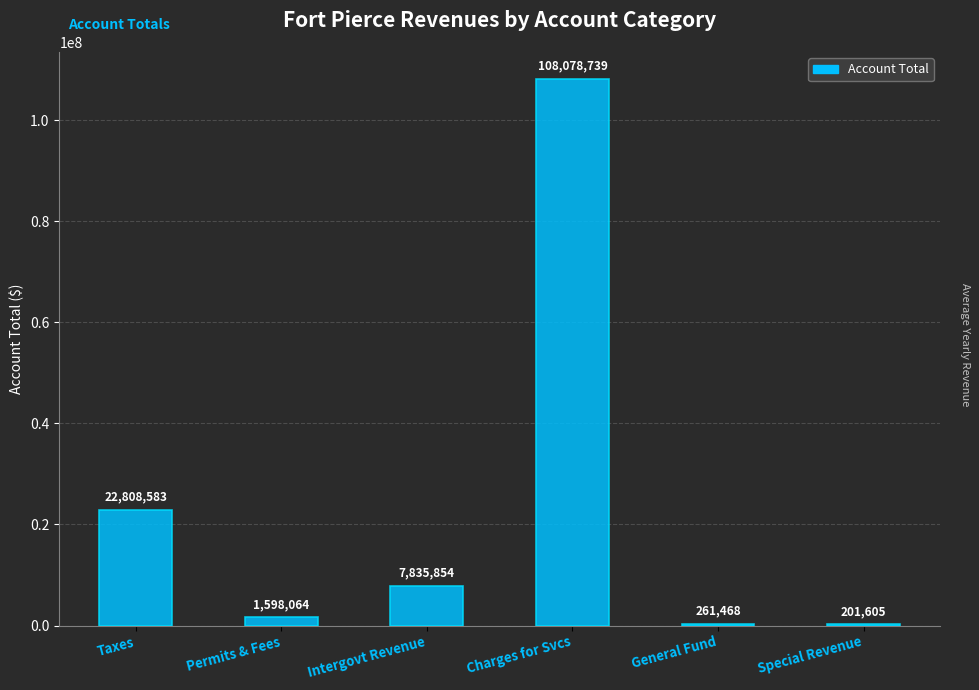

The chart shows a value of 1598064 at Permits & Fees. True or false?

True